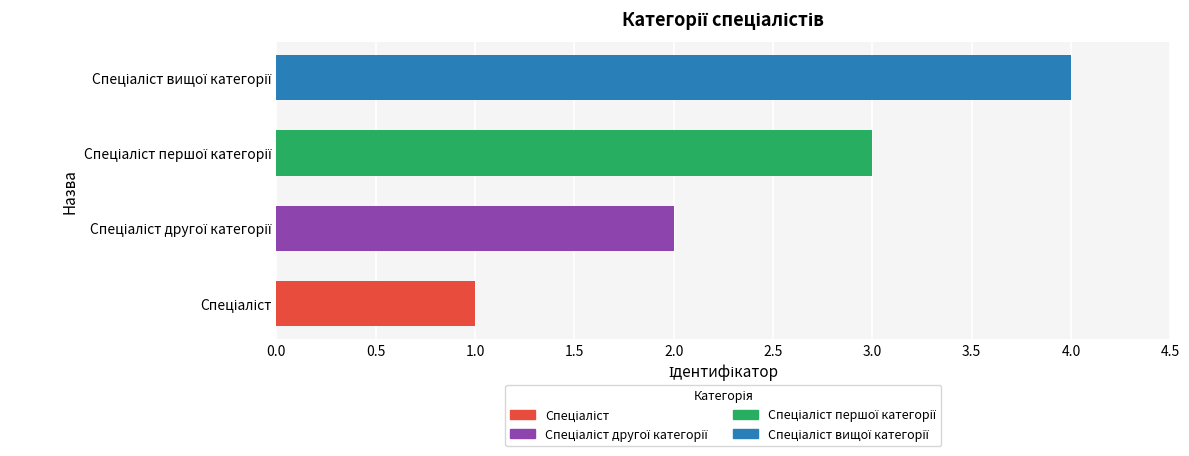

Count the number of data series in this chart.

1